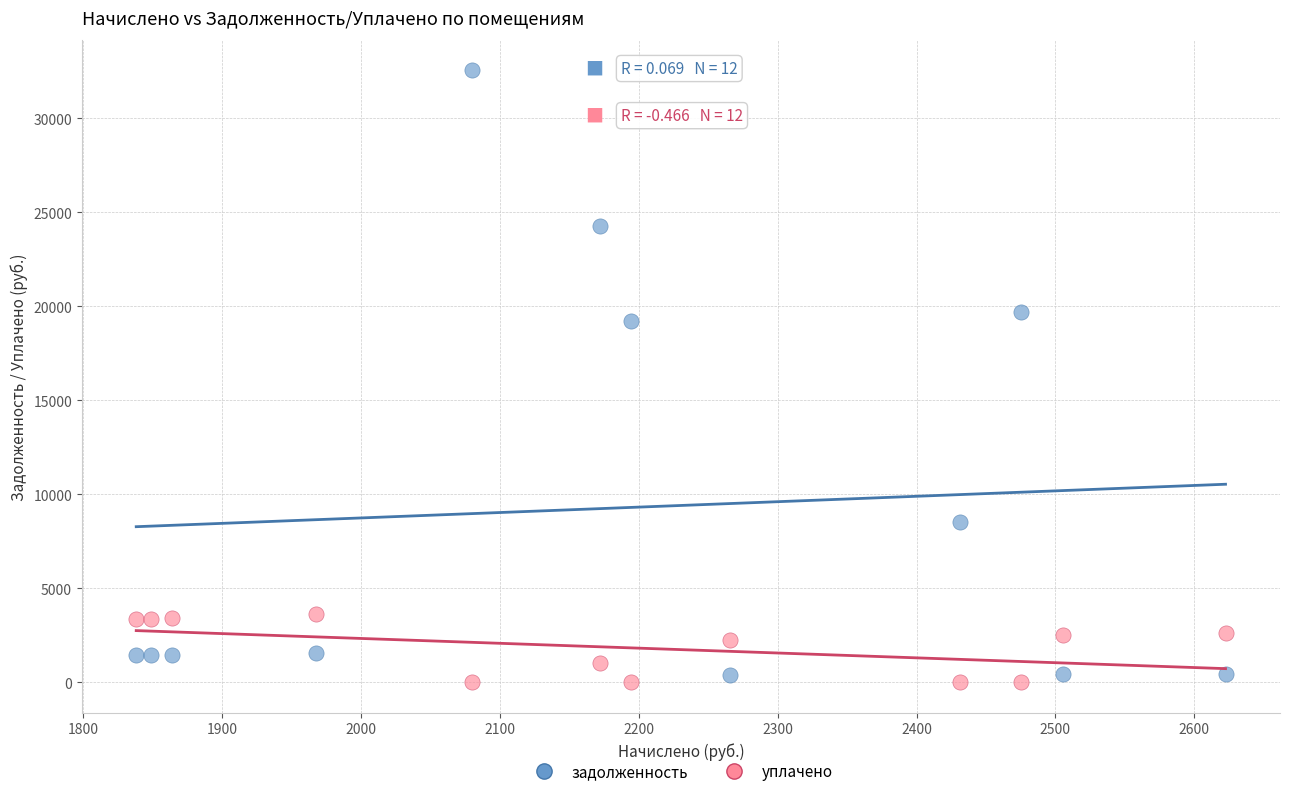

In the задолженность series, what Y value is closest to 16463?

19241.8